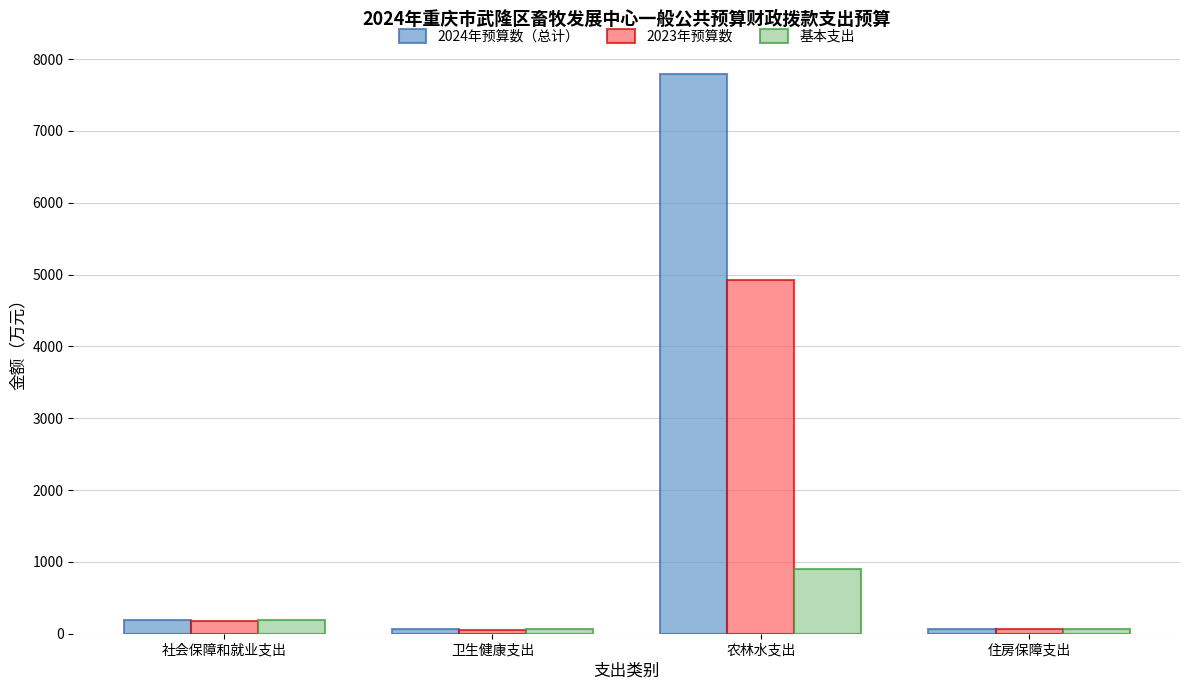

Rank the series by their average value, from lowest to highest.

基本支出, 2023年预算数, 2024年预算数（总计）